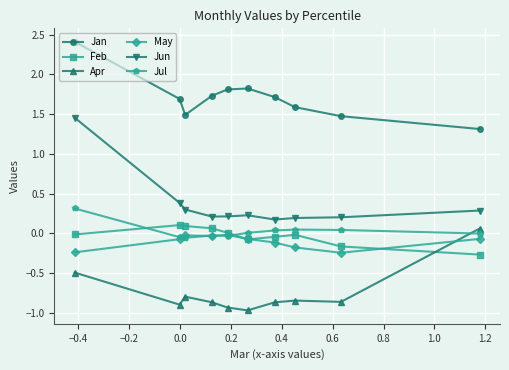

Which series has the largest range (max minus min)?

Jun